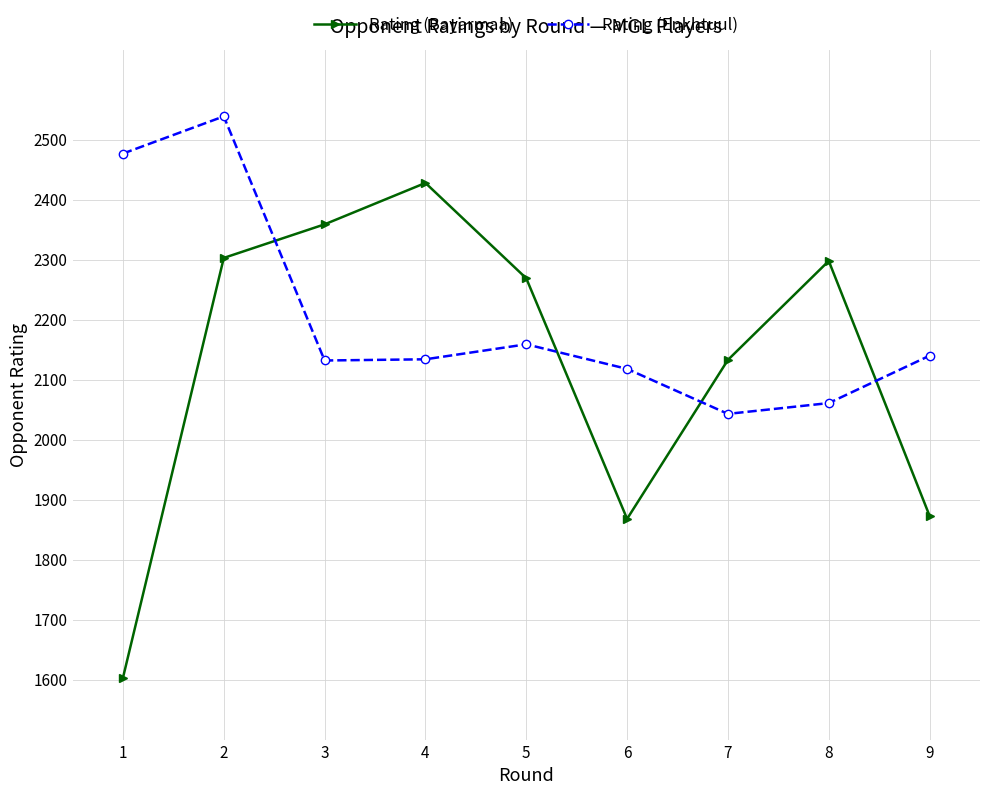

Is the value of Rating (Enkhtuul) at 8 greater than the value of Rating (Bayarmaa) at 6?

Yes